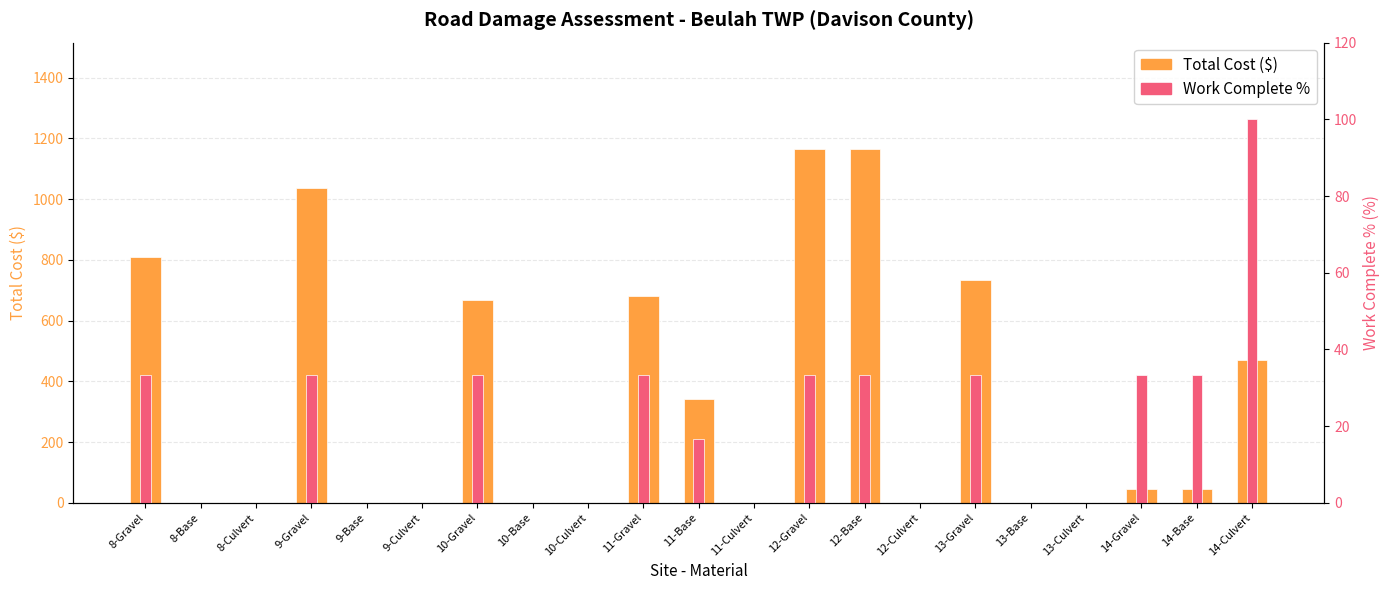

Reading left to right, extract all data points from this chart.

Total Cost ($): 8-Gravel=809.5	8-Base=0.0	8-Culvert=0.0	9-Gravel=1038.3	9-Base=0.0	9-Culvert=0.0	10-Gravel=668.7	10-Base=0.0	10-Culvert=0.0	11-Gravel=681.9	11-Base=341.0	11-Culvert=0.0	12-Gravel=1165.9	12-Base=1165.9	12-Culvert=0.0	13-Gravel=734.8	13-Base=0.0	13-Culvert=0.0	14-Gravel=44.0	14-Base=44.0	14-Culvert=469.2
Work Complete %: 8-Gravel=33.3	8-Base=0.0	8-Culvert=0.0	9-Gravel=33.3	9-Base=0.0	9-Culvert=0.0	10-Gravel=33.3	10-Base=0.0	10-Culvert=0.0	11-Gravel=33.3	11-Base=16.7	11-Culvert=0.0	12-Gravel=33.3	12-Base=33.3	12-Culvert=0.0	13-Gravel=33.3	13-Base=0.0	13-Culvert=0.0	14-Gravel=33.3	14-Base=33.3	14-Culvert=100.0